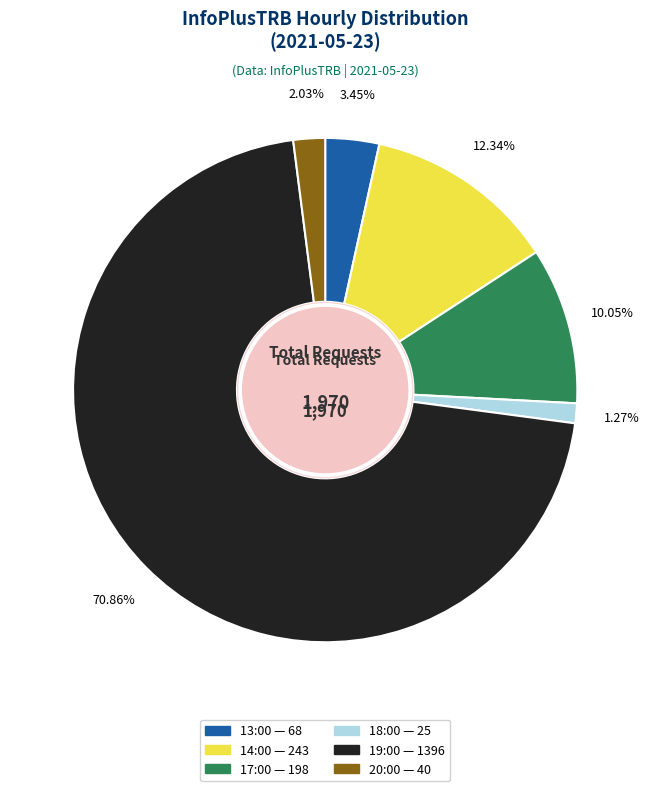

Which slice is the smallest?

18:00